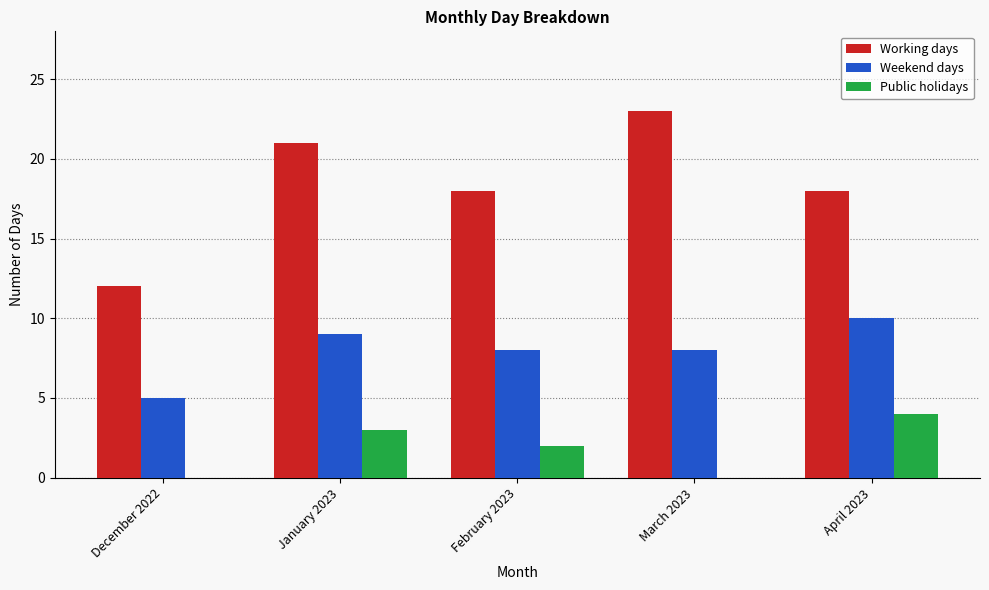

At which category is the sum across all series the highest?

January 2023